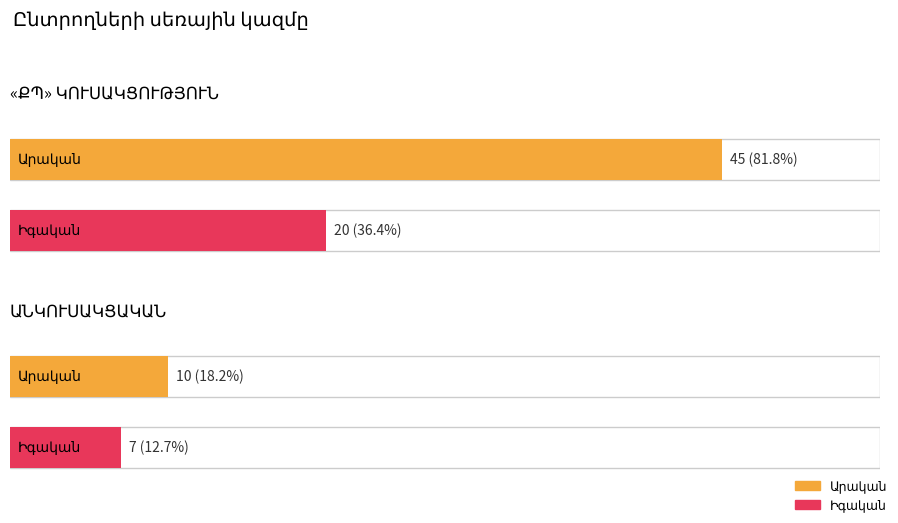

Which series has the largest total across all categories?

Արական